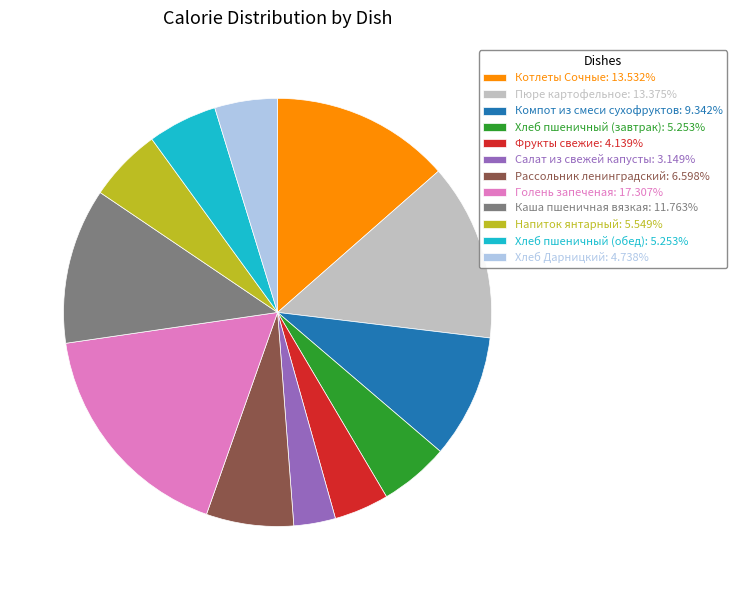

How many segments does this pie chart have?

12